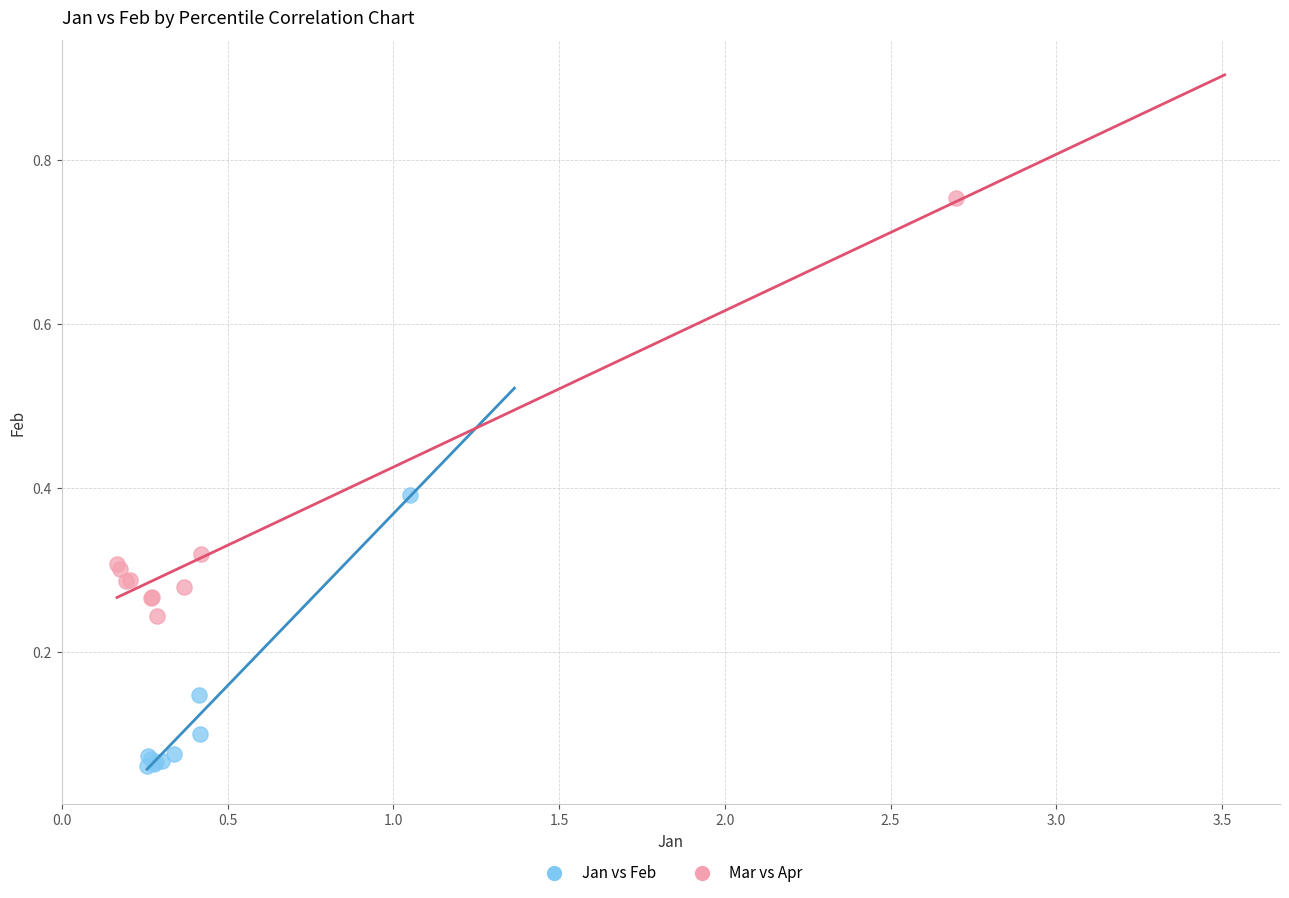

What are all the series names shown in the legend?

Jan vs Feb, Mar vs Apr